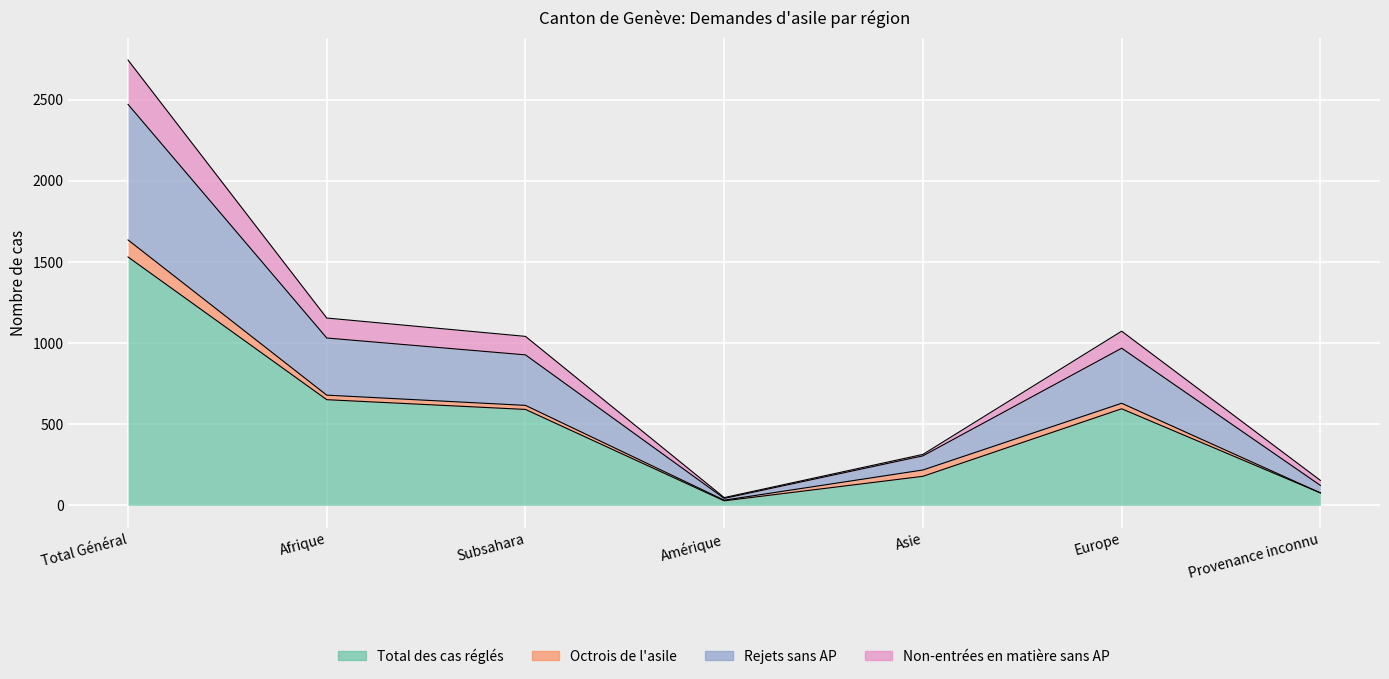

Where is Non-entrées en matière sans AP nearest to the value 1256?

Afrique